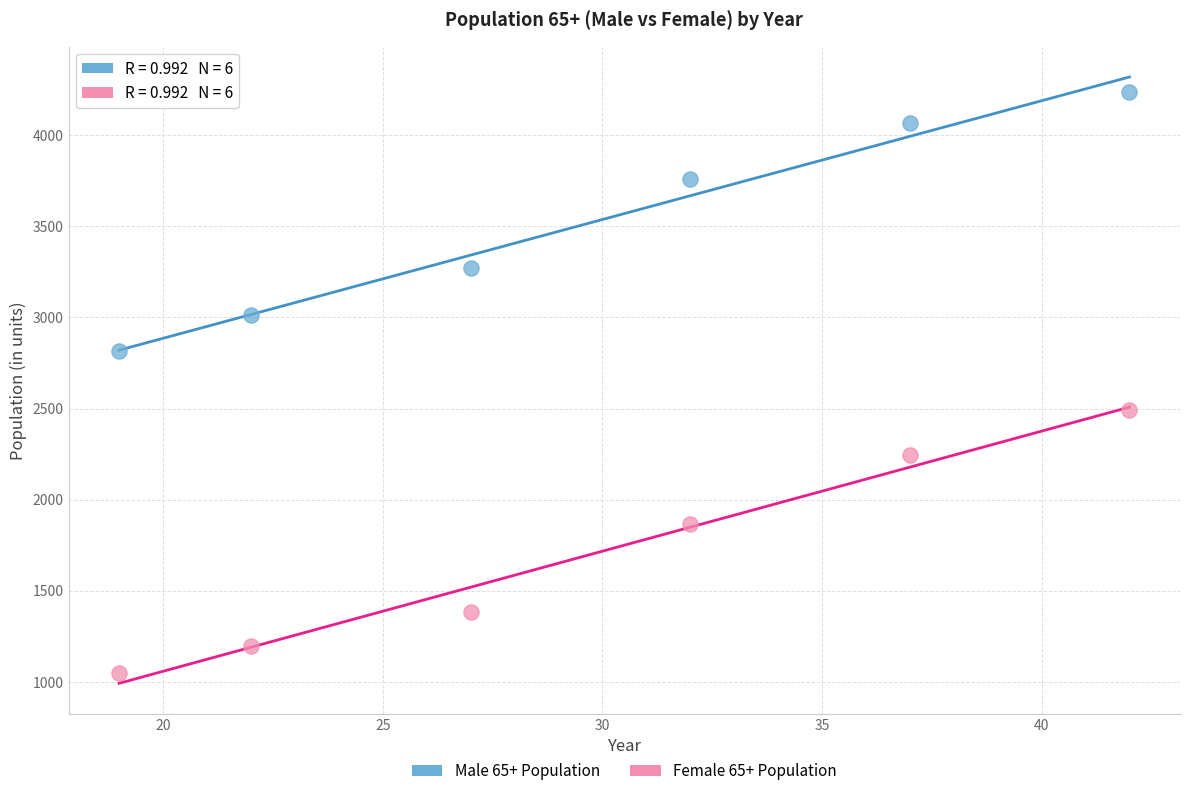

Which series reaches the minimum Y coordinate?

Female 65+ Population